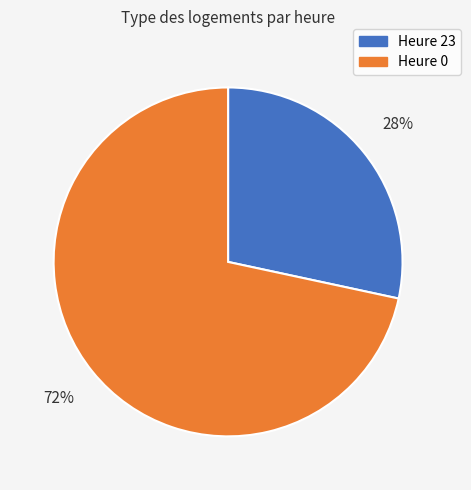

To the nearest percent, what is the average slice percentage?

50%